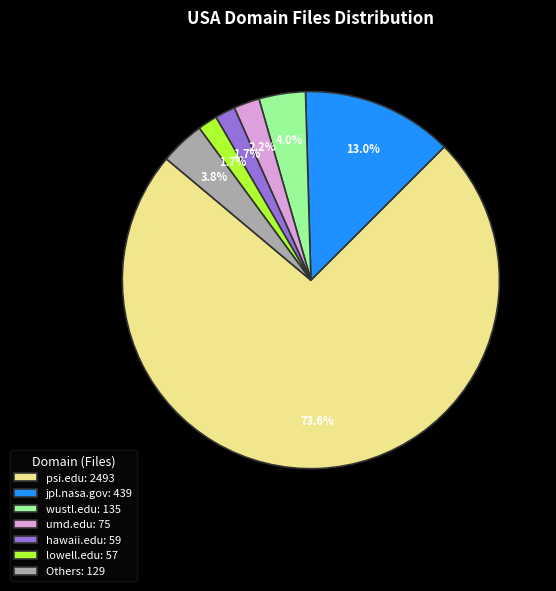

Count the number of slices in the pie.

7